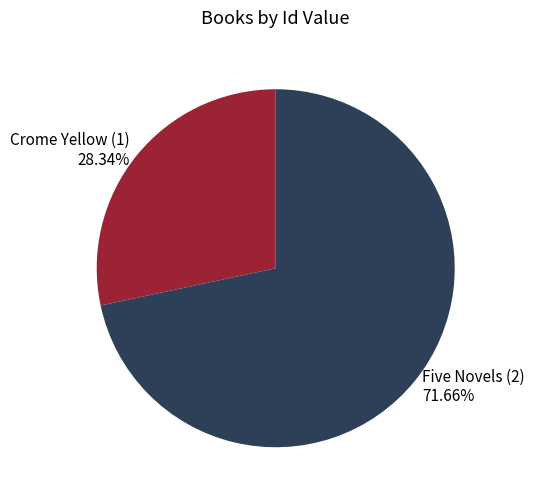

The Five Novels (2) slice represents 72% of the pie. True or false?

True